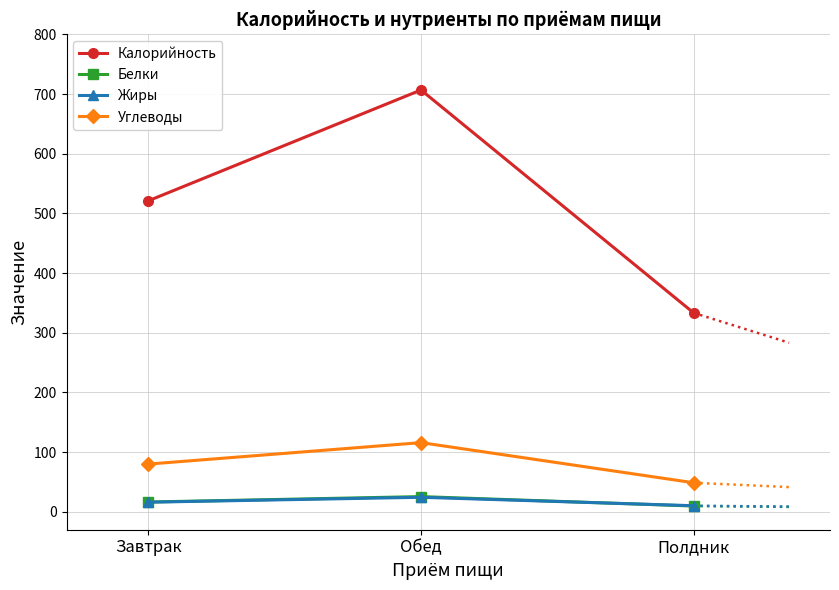

Which series has the largest range (max minus min)?

Калорийность